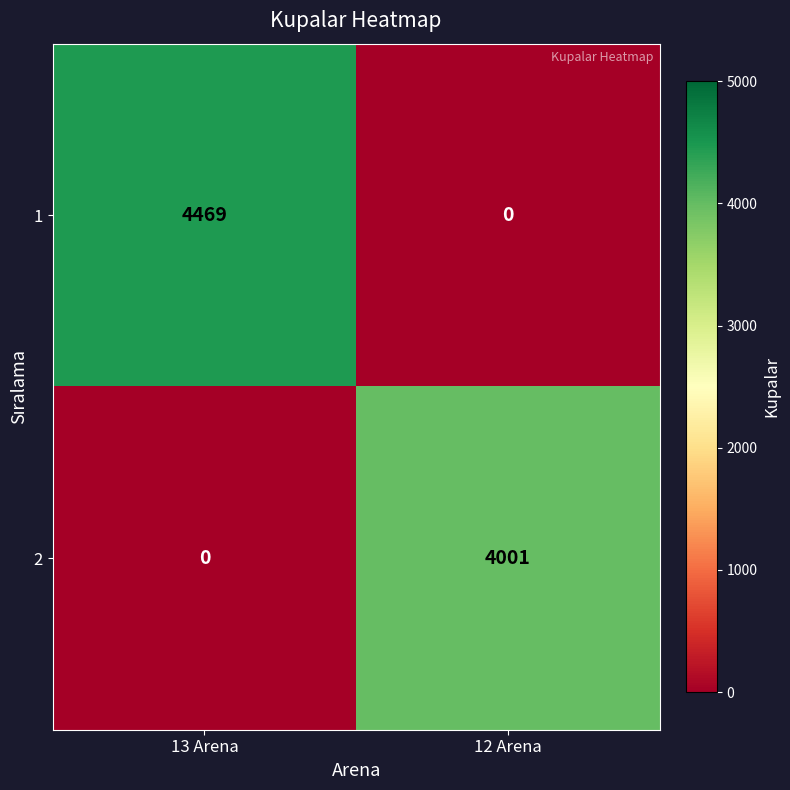

At which category does the chart reach its peak across all series?

13 Arena